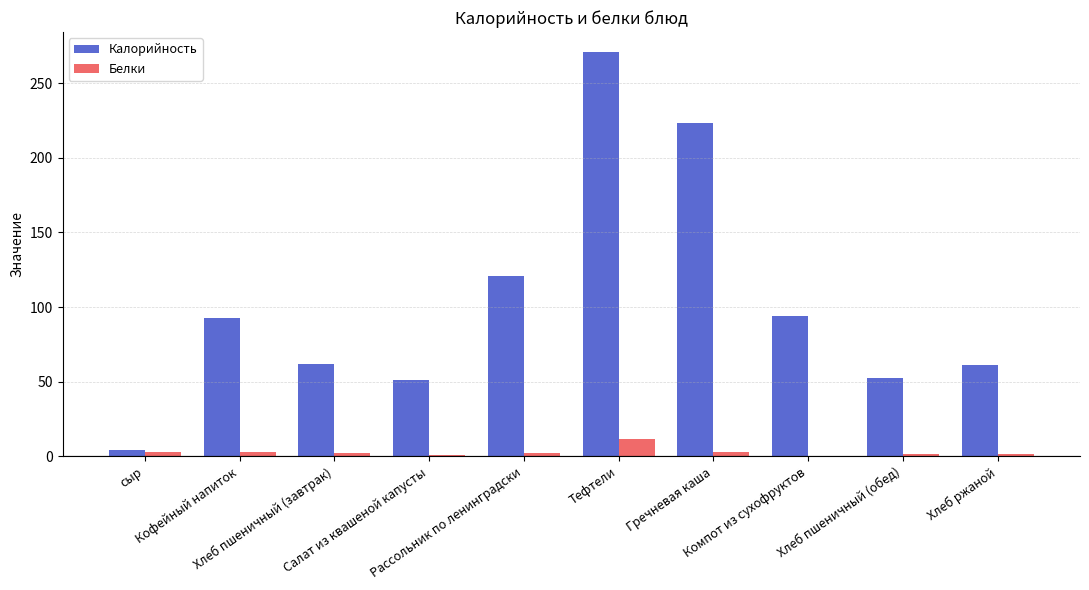

What are all the series names shown in the legend?

Калорийность, Белки